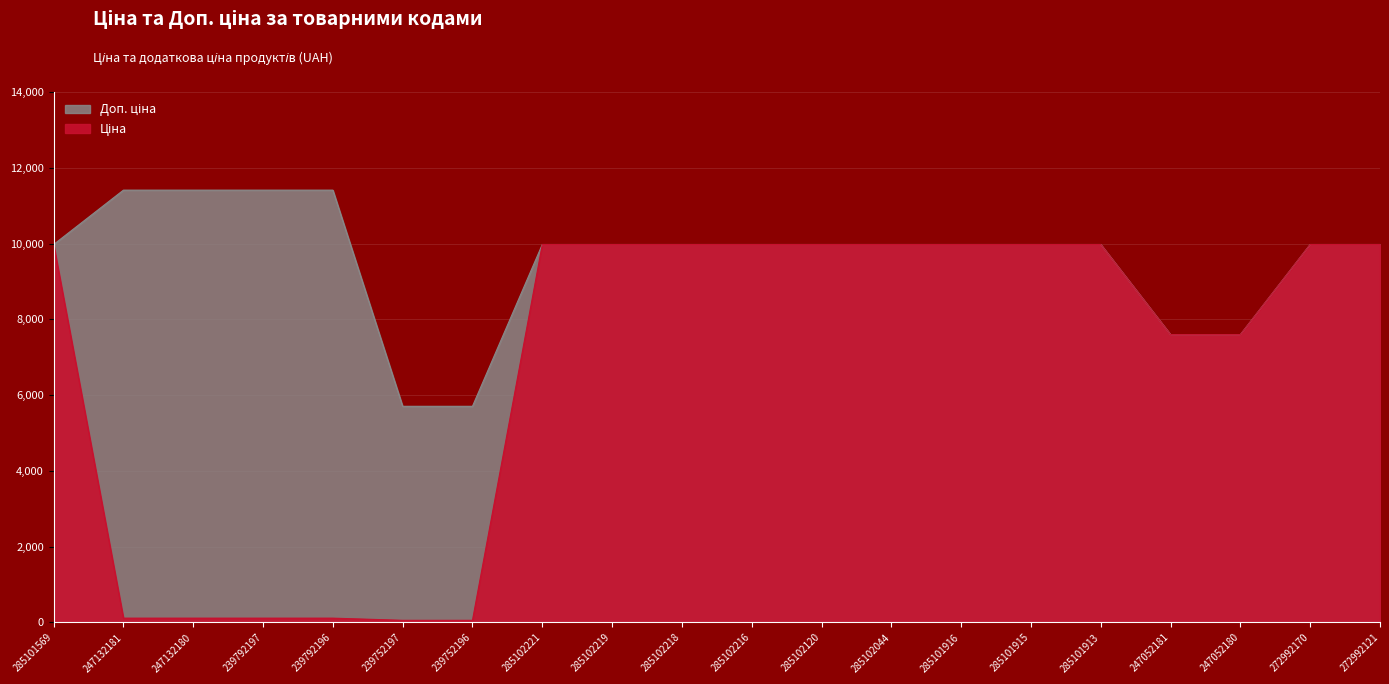

How many lines are shown in the chart?

2